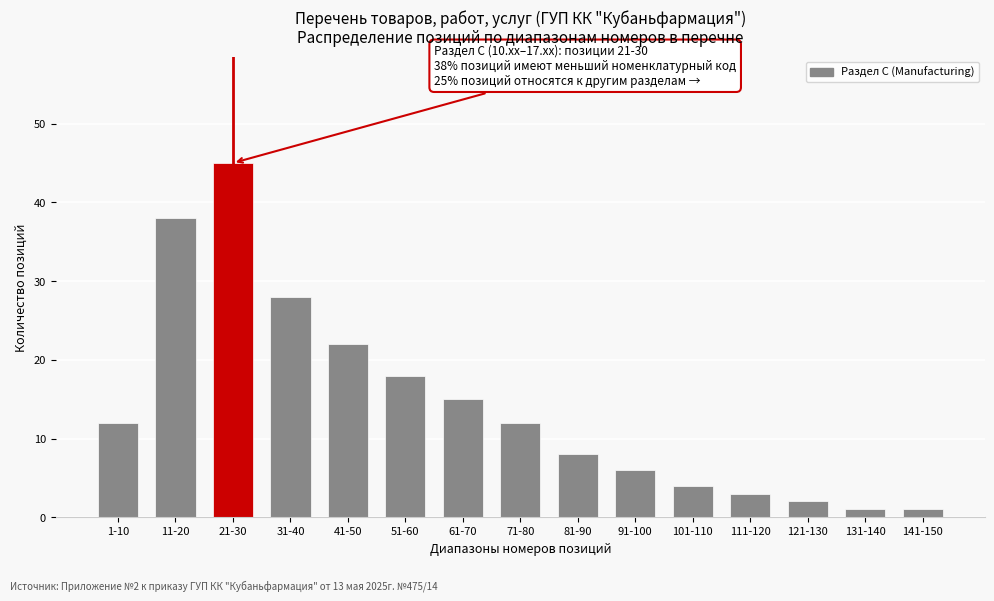

Reading right to left, extract all data points from this chart.

1	1	2	3	4	6	8	12	15	18	22	28	45	38	12